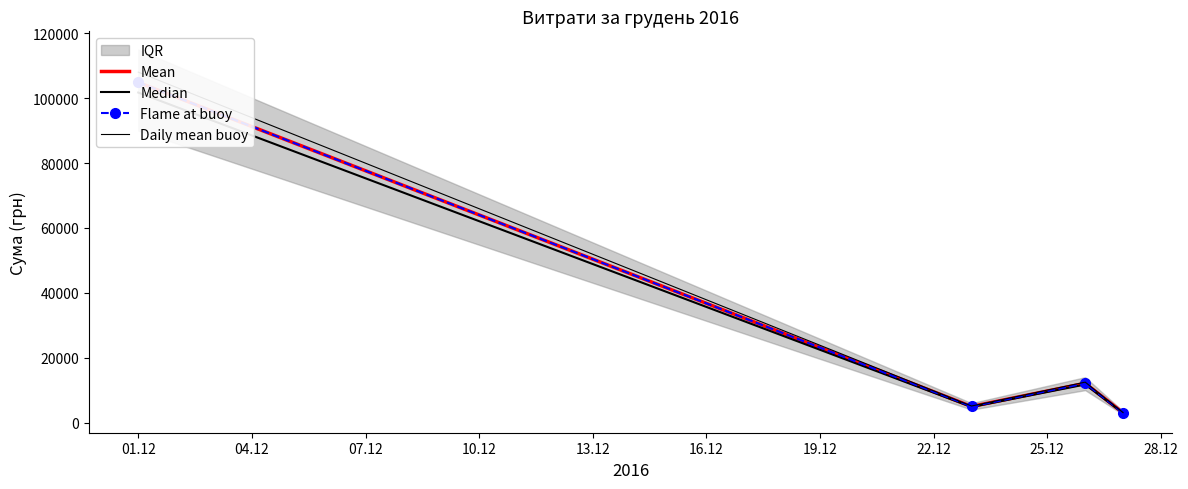

At which label does Flame at buoy first exceed 12109?

01.12